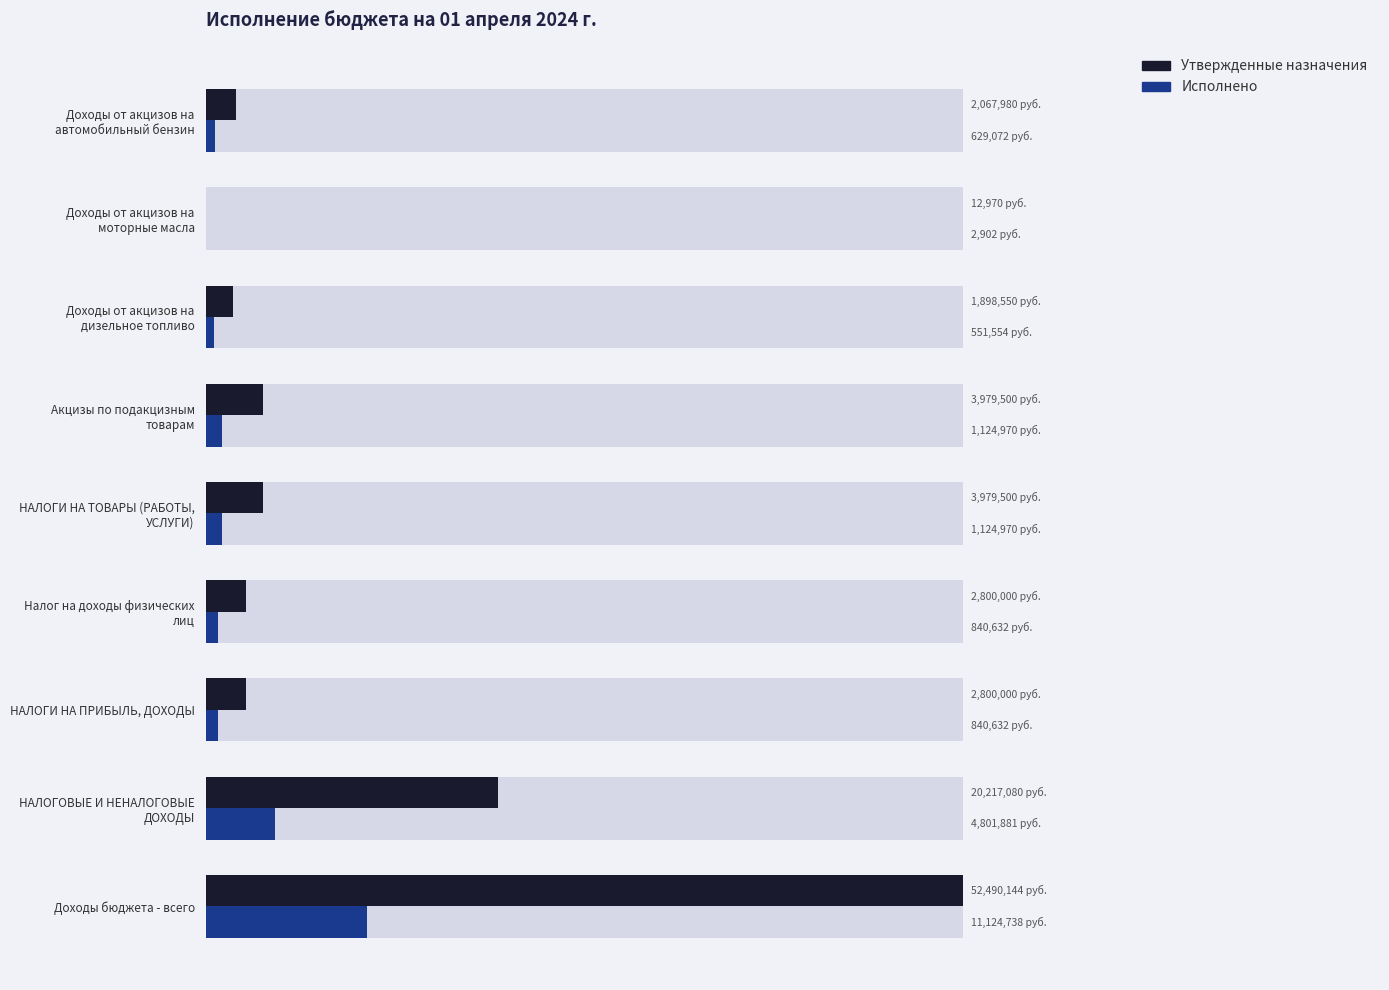

Between Доходы от акцизов на моторные масла and Доходы от акцизов на дизельное топливо, which is larger?

Доходы от акцизов на дизельное топливо